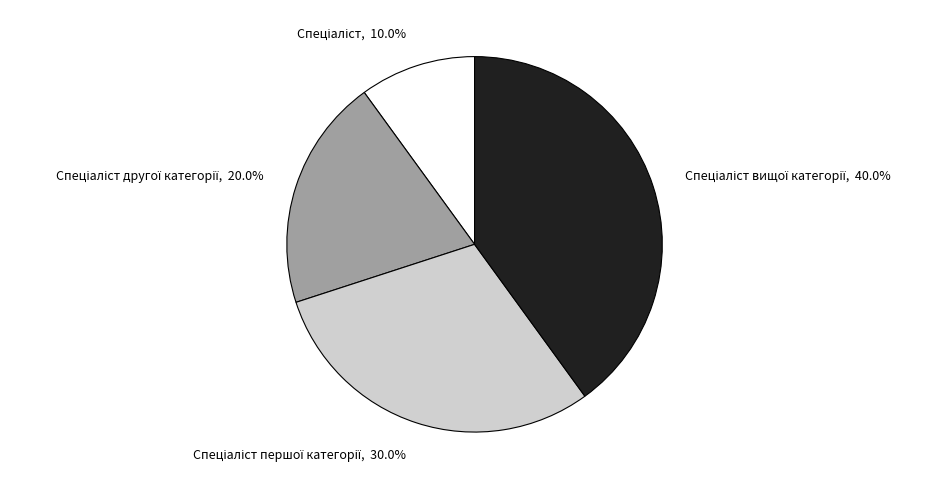

Does any single category account for the majority?

No